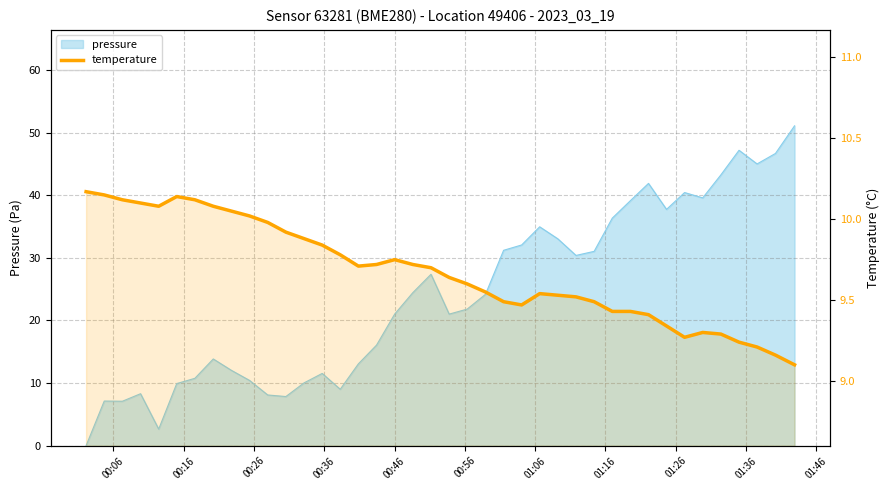

Does the chart display data point markers on the line(s)?

No